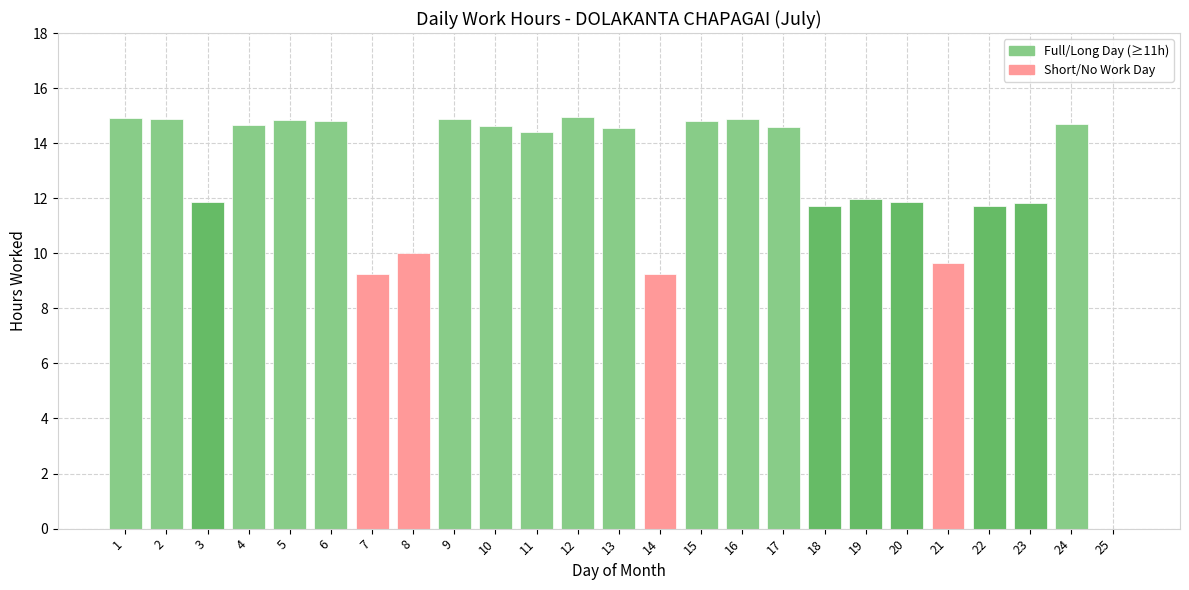

Are the bars grouped side by side (vs. stacked)?

No